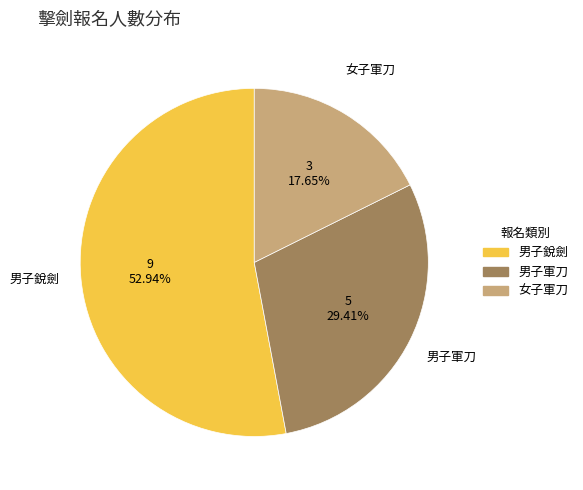

Combined, what portion of the pie is 女子軍刀 and 男子軍刀?

47.1%